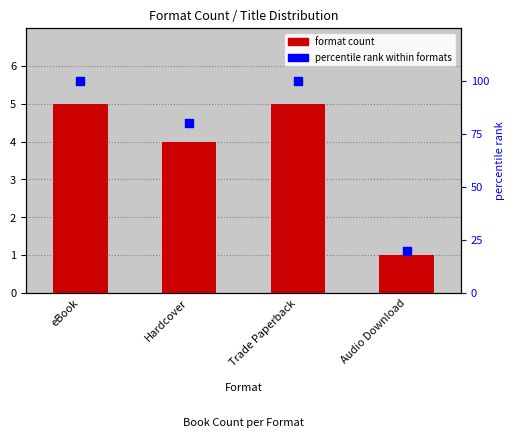

At which category is the sum across all series the highest?

eBook